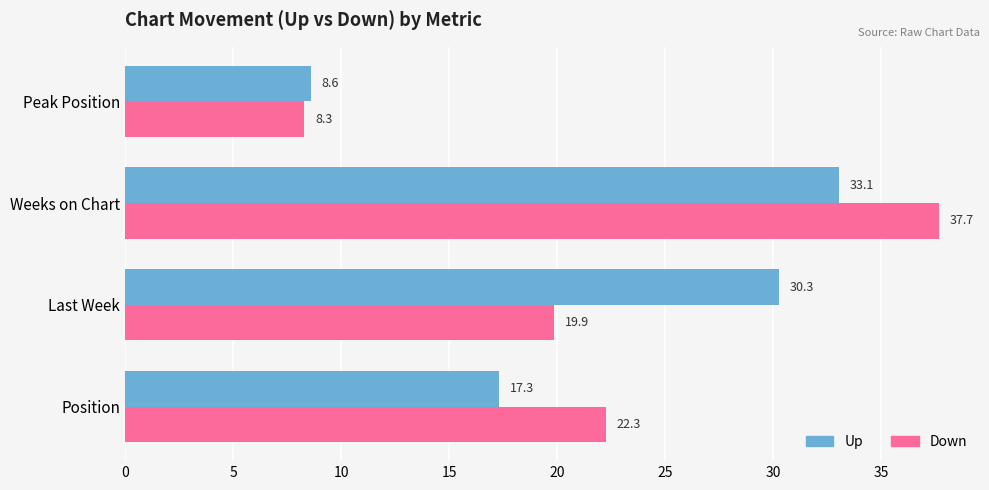

Which category has the lowest value across all series?

Peak Position